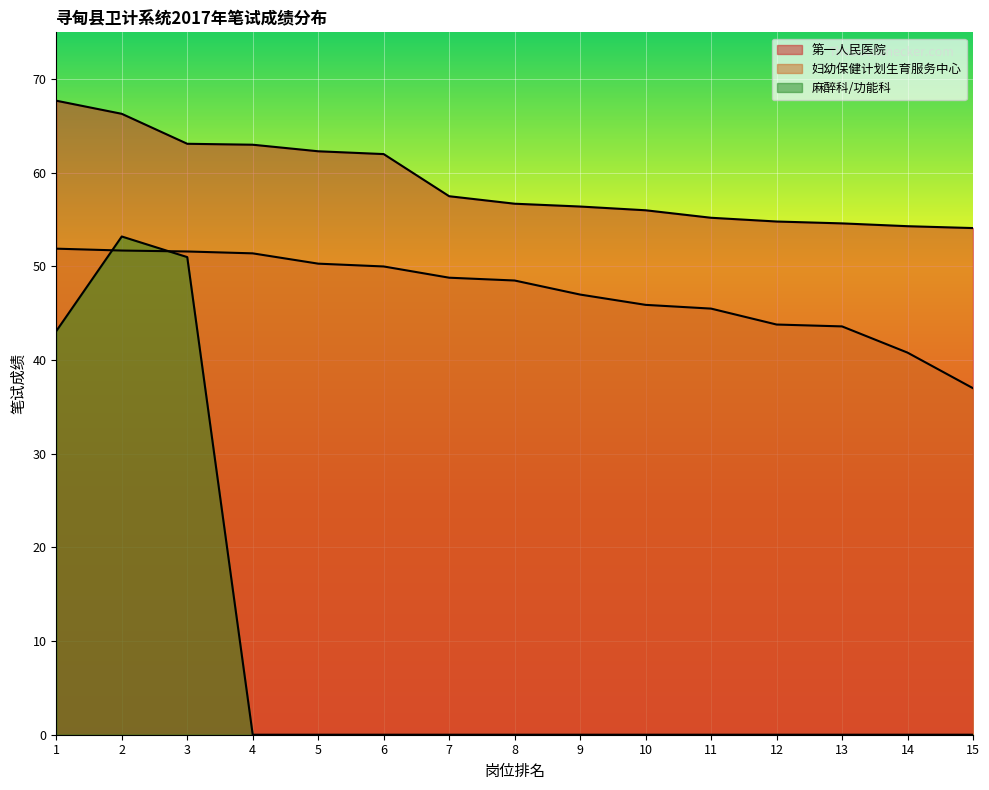

List the series in order of their overall mean, highest first.

第一人民医院, 妇幼保健计划生育服务中心, 麻醉科/功能科